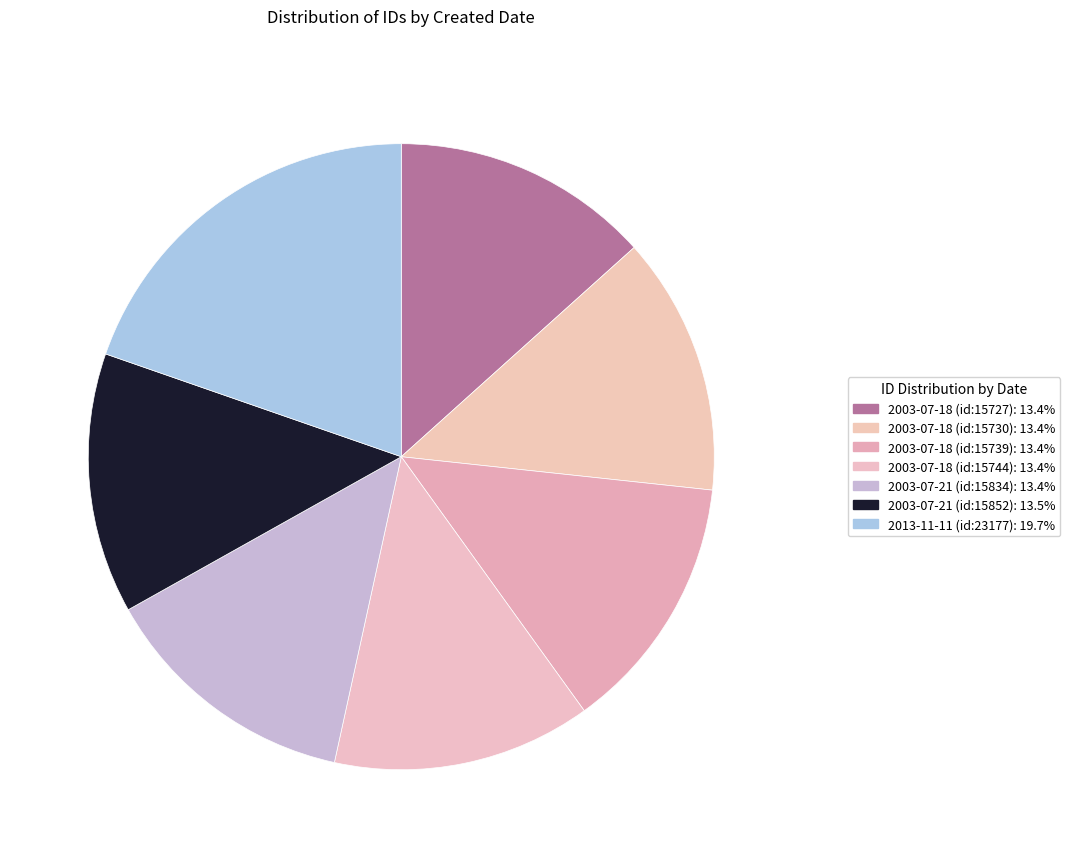

What is the total percentage of 2003-07-18 (id:15730) and 2013-11-11 (id:23177)?

33.0%